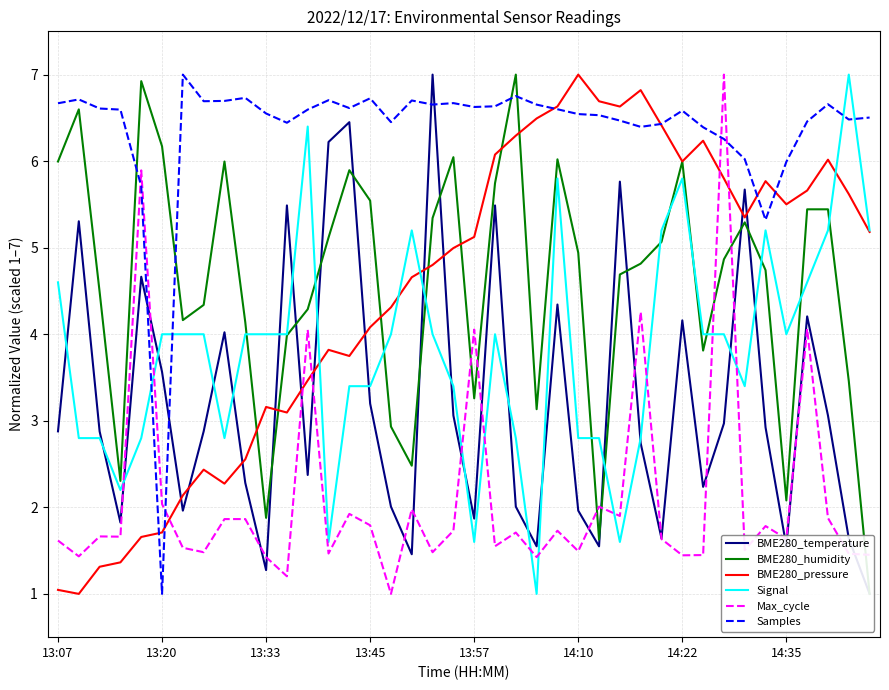

What is the minimum value for BME280_pressure?

1.0